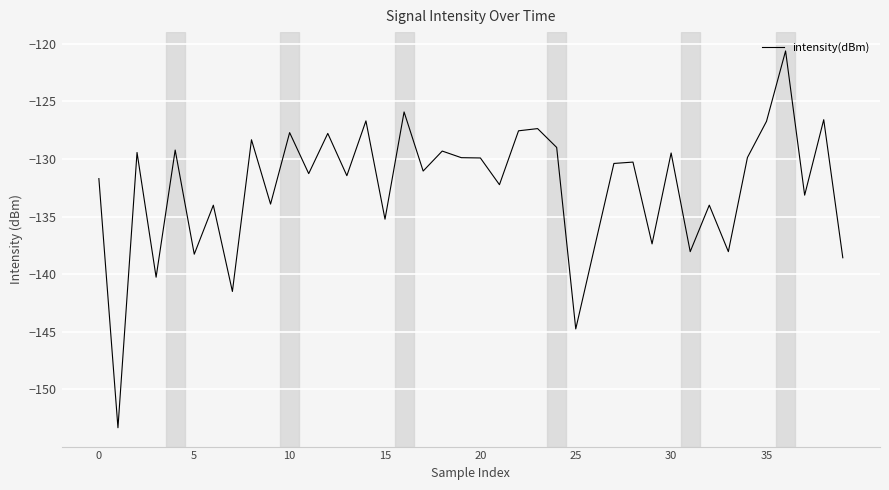

What is the minimum value shown in the chart?

-153.3